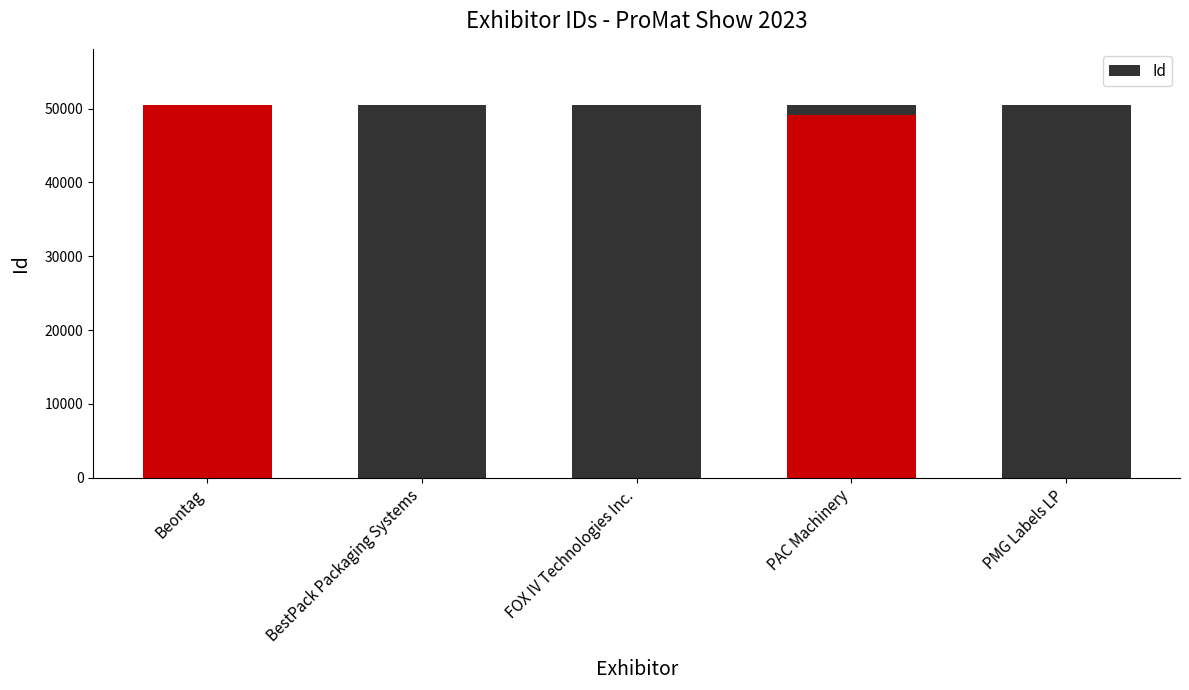

Rank the categories by value from lowest to highest.

PAC Machinery, FOX IV Technologies Inc., BestPack Packaging Systems, PMG Labels LP, Beontag